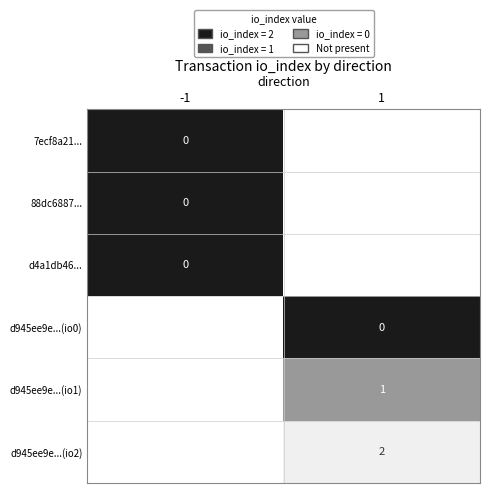

The value of d945ee9e...(io1) at 1 is 2. True or false?

False